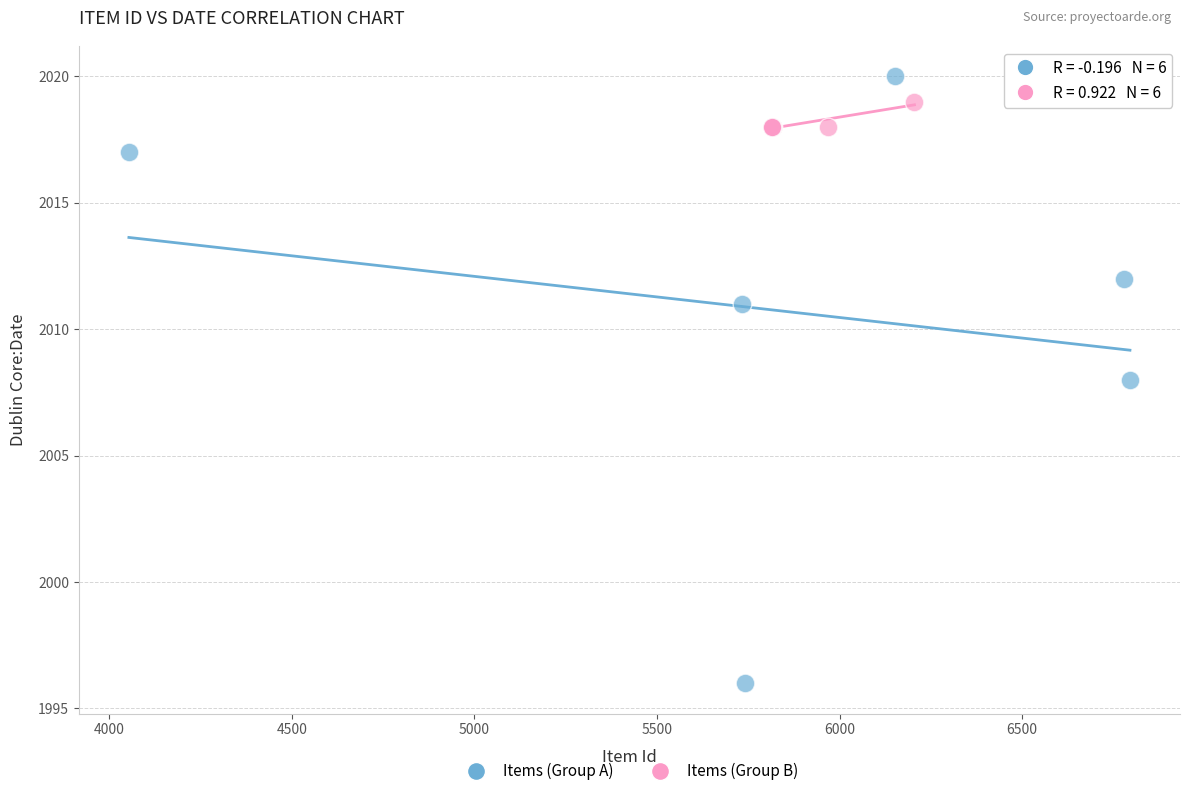

Which series contains the lowest Y value?

Items (Group A)